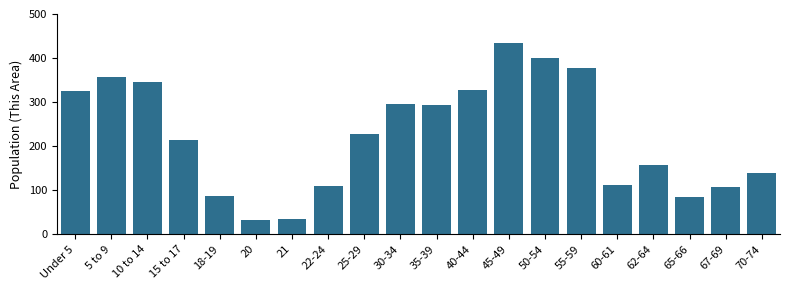

At which category does the chart reach its peak across all series?

45-49